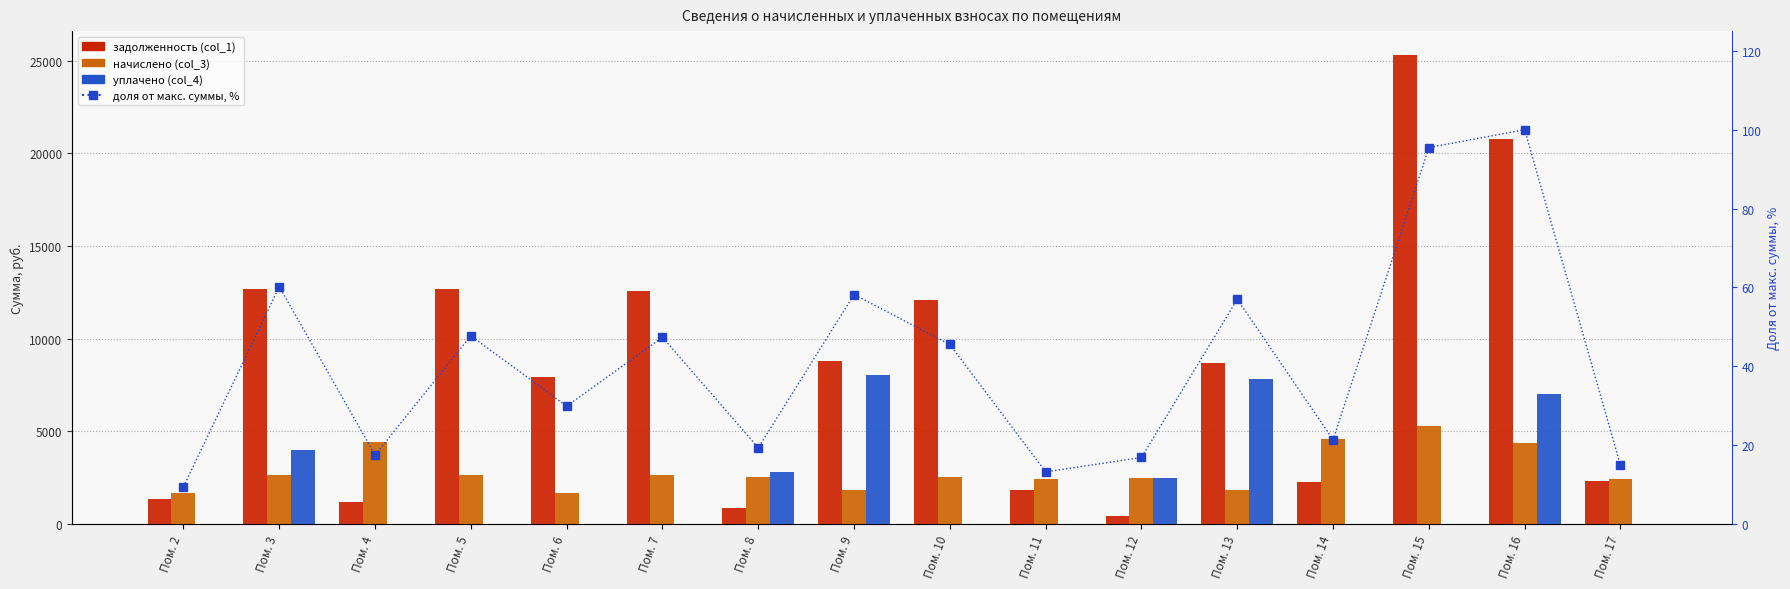

What is the value of the задолженность (col_1) bar at the 5th from the left?

7926.1